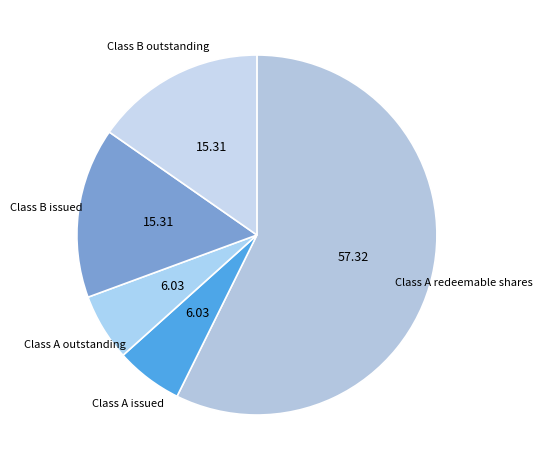

Is there a majority slice in this chart?

Yes